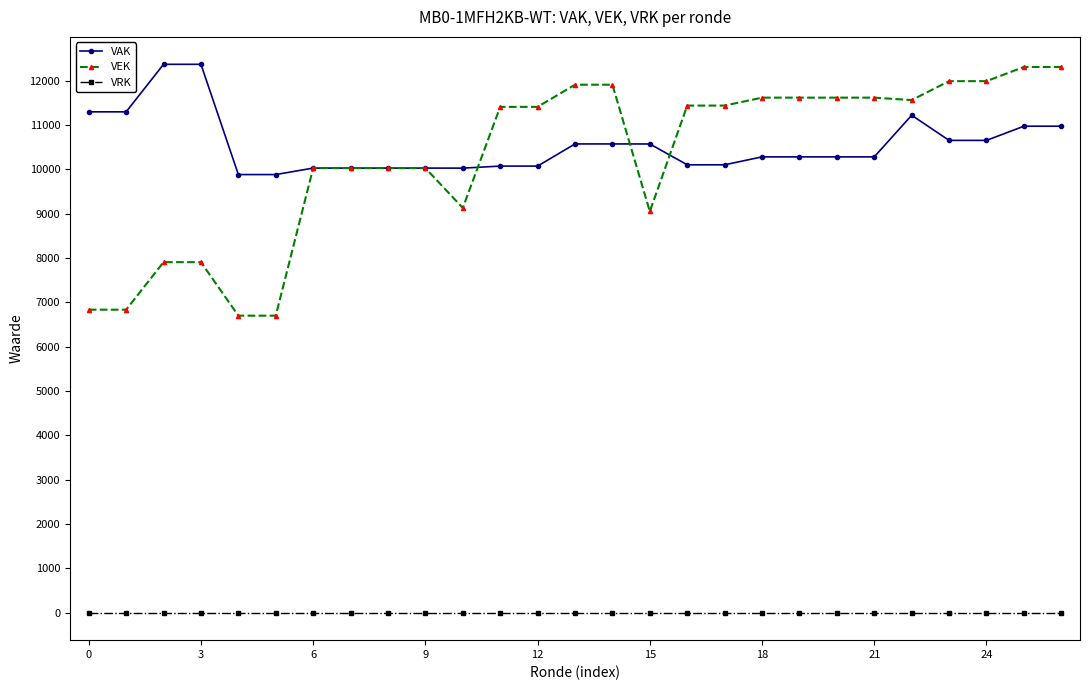

Which series has the widest spread of values?

VEK